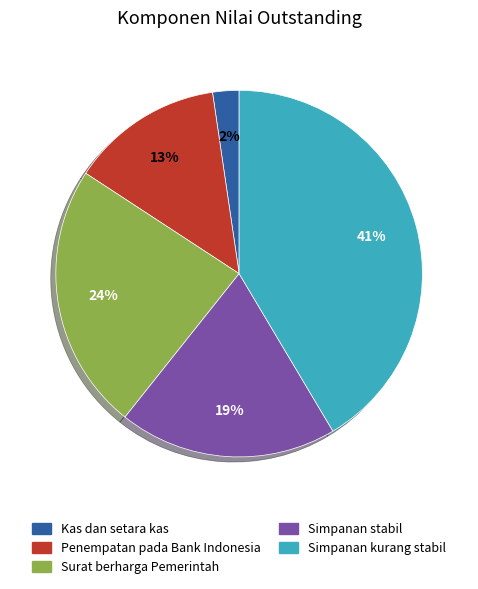

True or false: Simpanan kurang stabil accounts for 41% of the total.

True